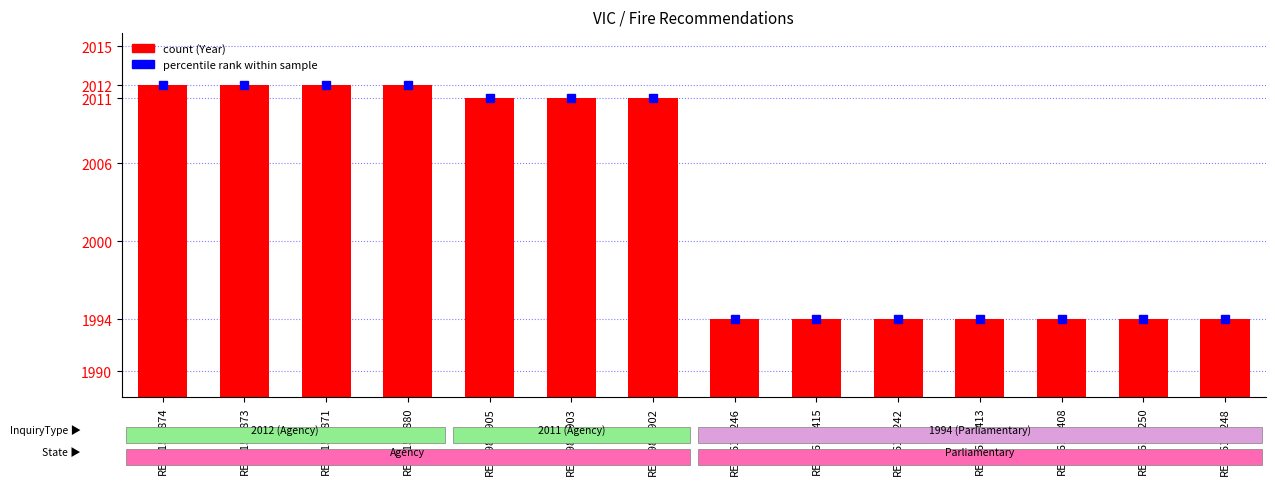

What position from the left is REC198-2902?

7